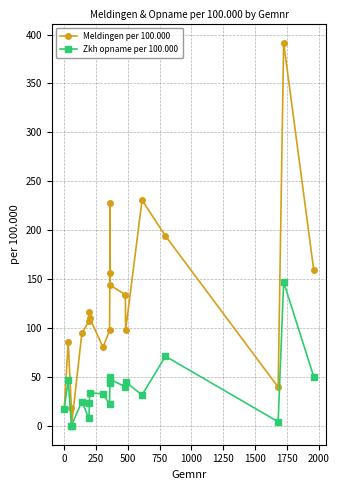

What is the difference between the maximum and second lowest values in the Zkh opname per 100.000 series?

146.9